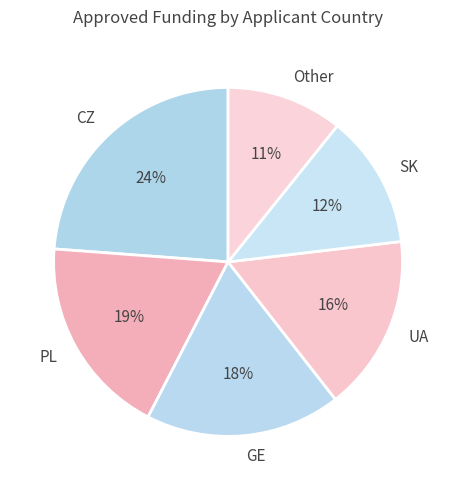

To the nearest percent, what percentage of the pie is CZ?

24%